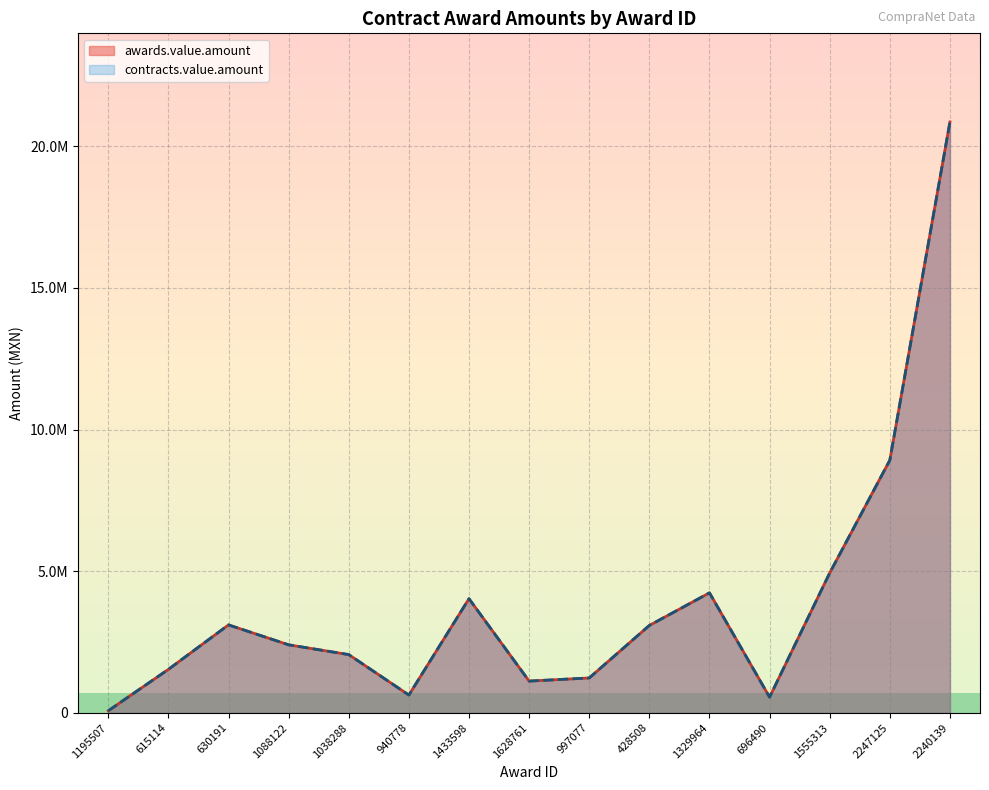

The value of contracts.value.amount at 1088122 is 570926.3. True or false?

False